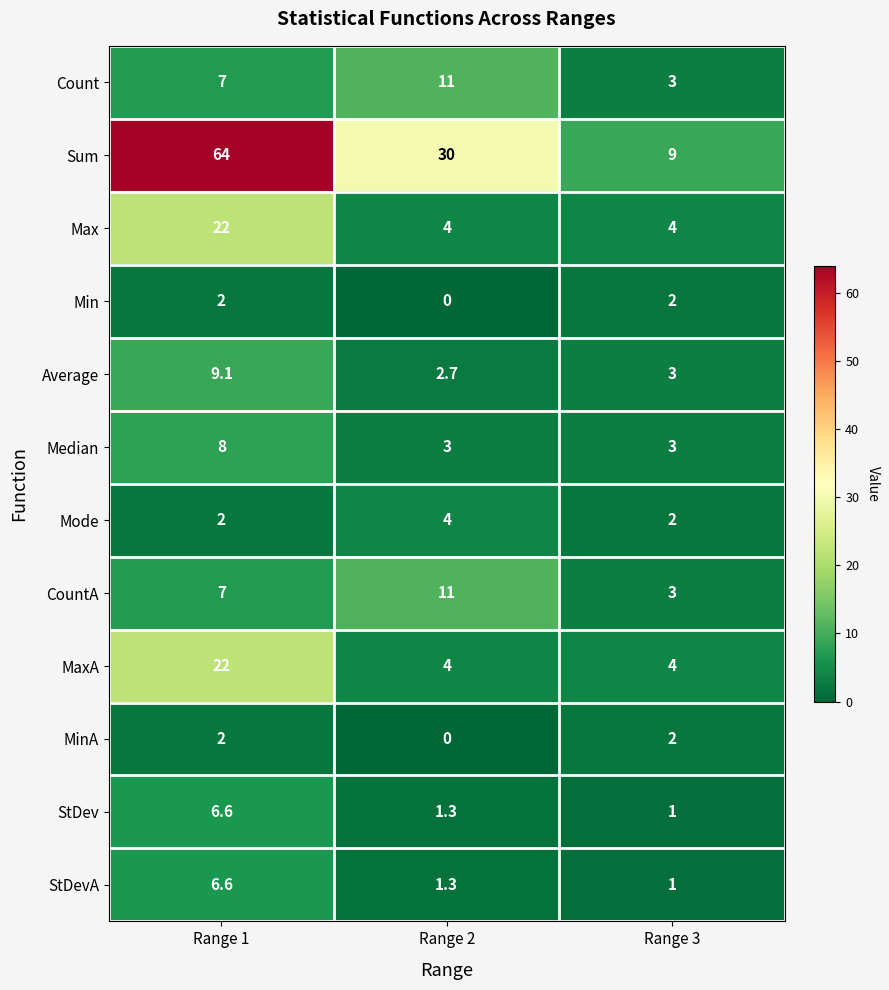

What is the difference between the highest and lowest values at Range 1?

62.0